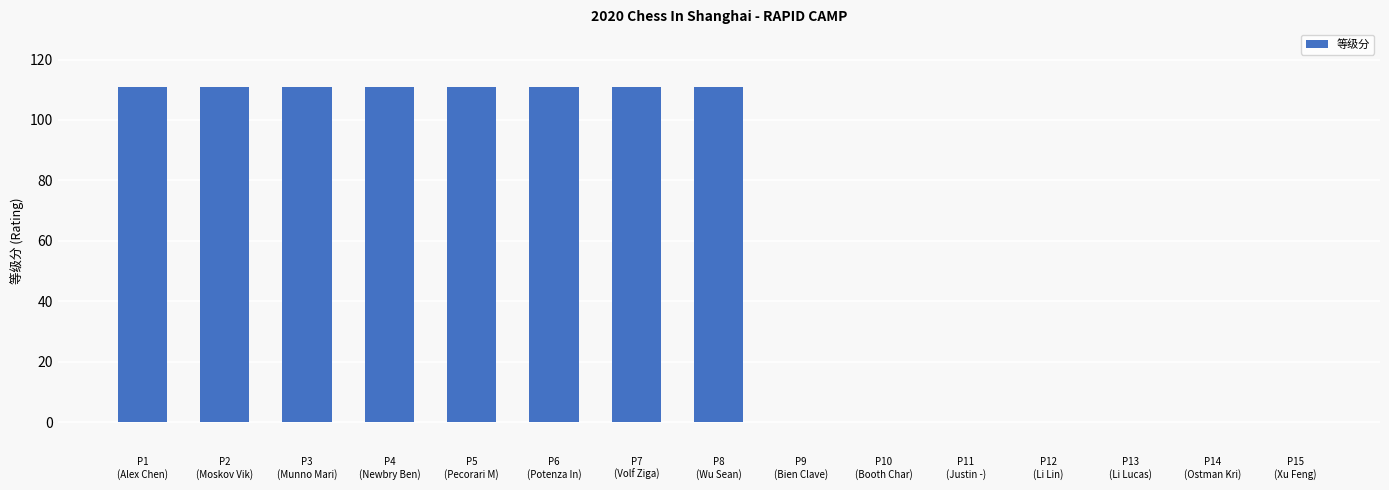

What is the greatest value displayed?

111